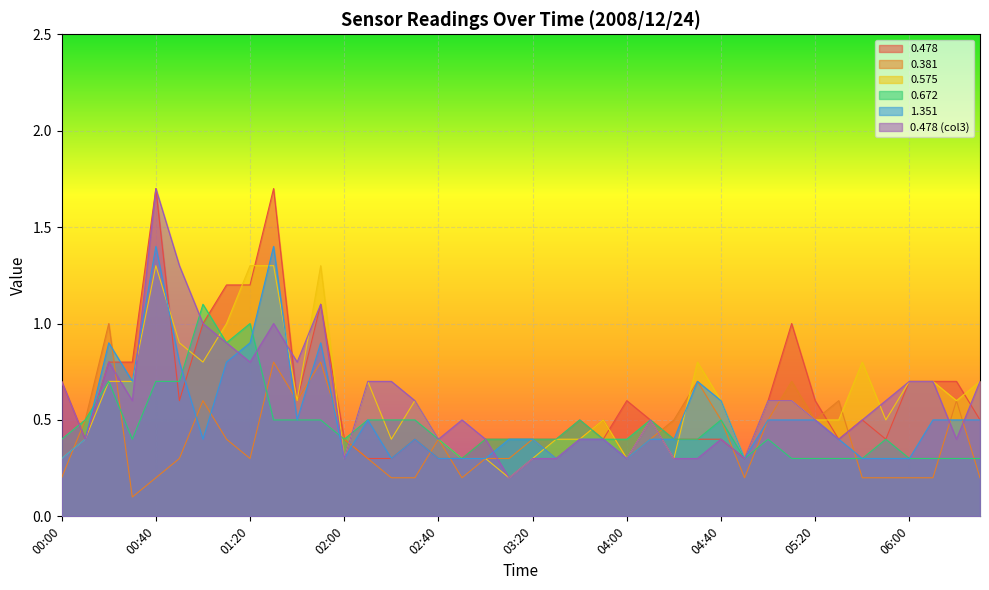

What is the total value across all series at 04:40?

3.0